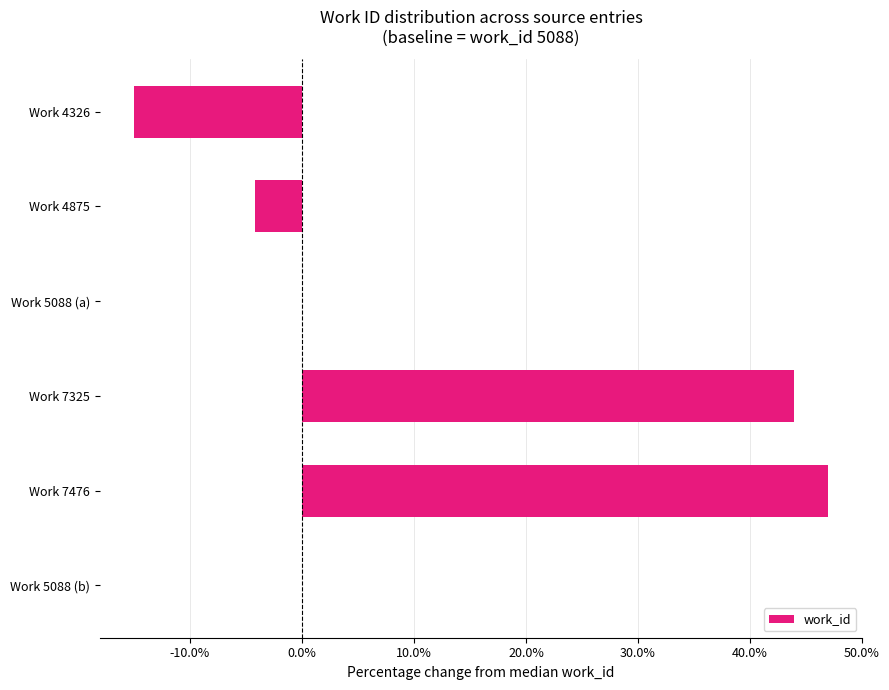

Count the number of data series in this chart.

1